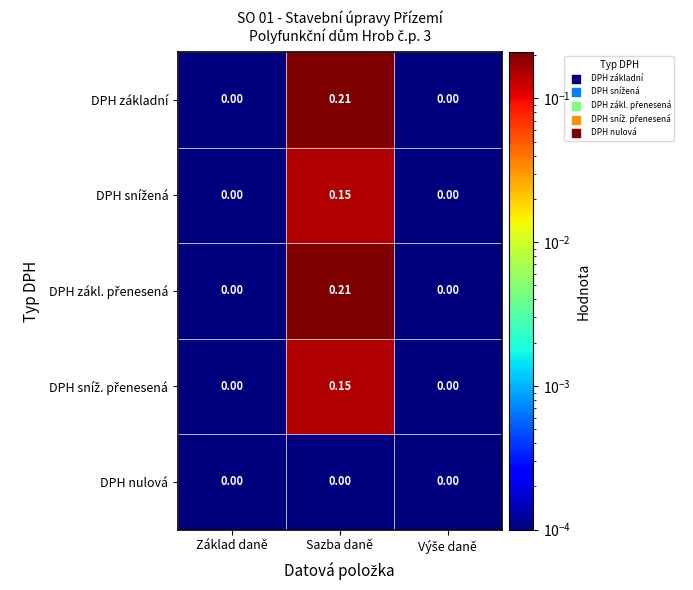

Which category has the highest value across all series?

Sazba daně